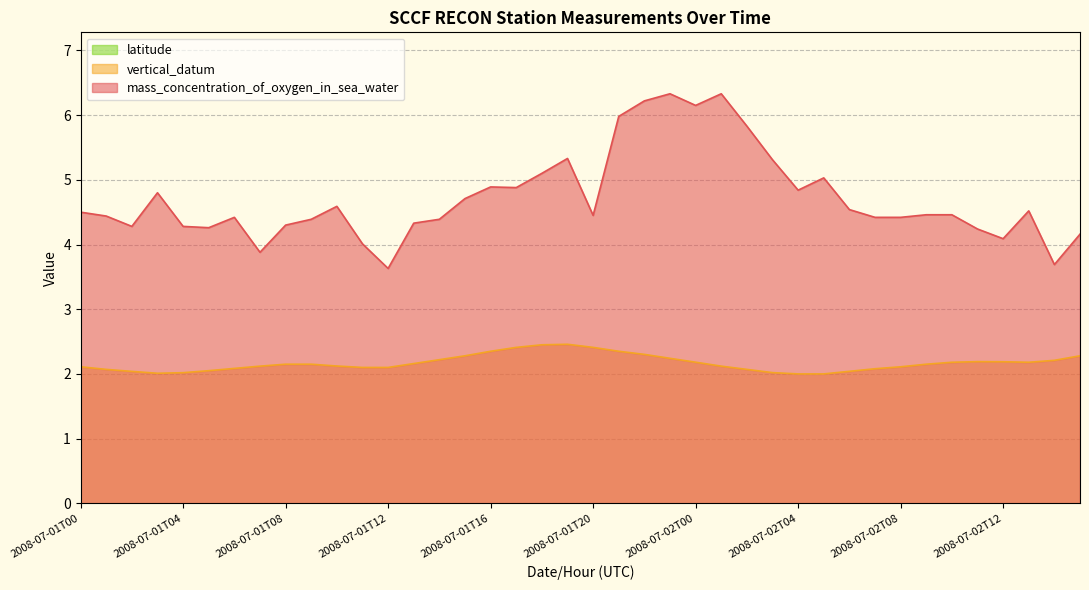

What is the total value across all series at 2008-07-01T05?

6.3